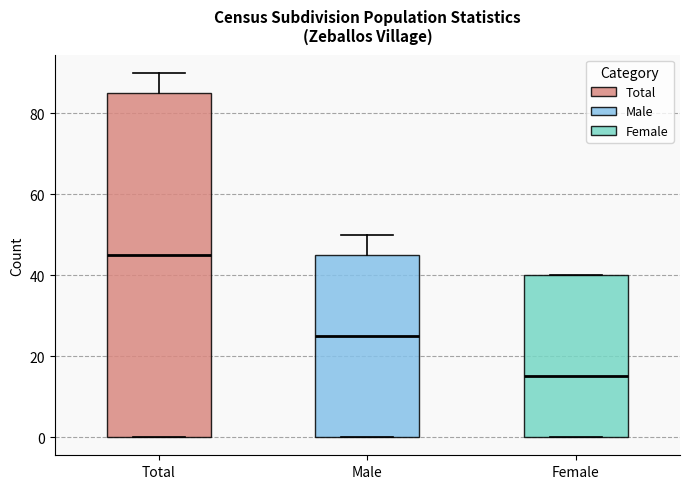

Which box has the highest median line?

Total